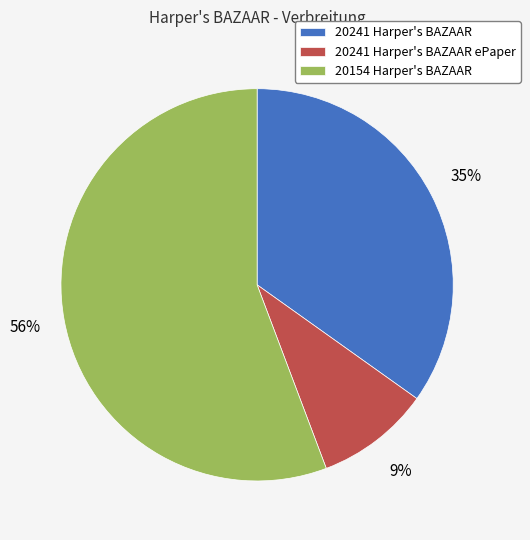

To the nearest percent, what is the combined percentage of 20154 Harper's BAZAAR and 20241 Harper's BAZAAR ePaper?

65%